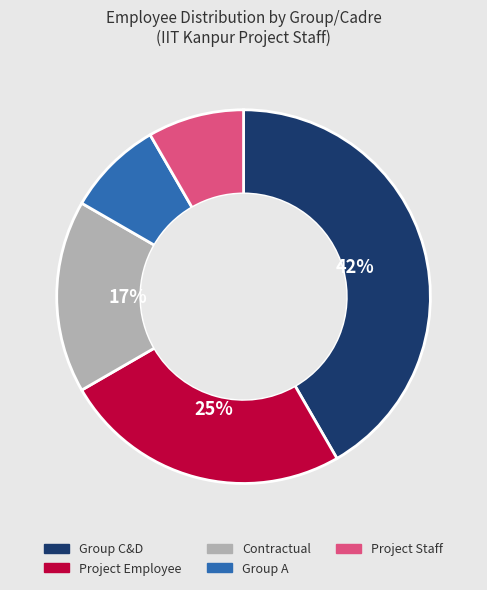

Approximately how many times larger is the value at Project Employee compared to Contractual?

1.5